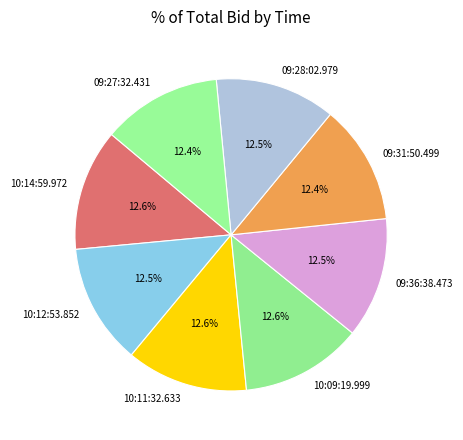

What percentage do 09:28:02.979 and 09:27:32.431 together represent?

24.9%